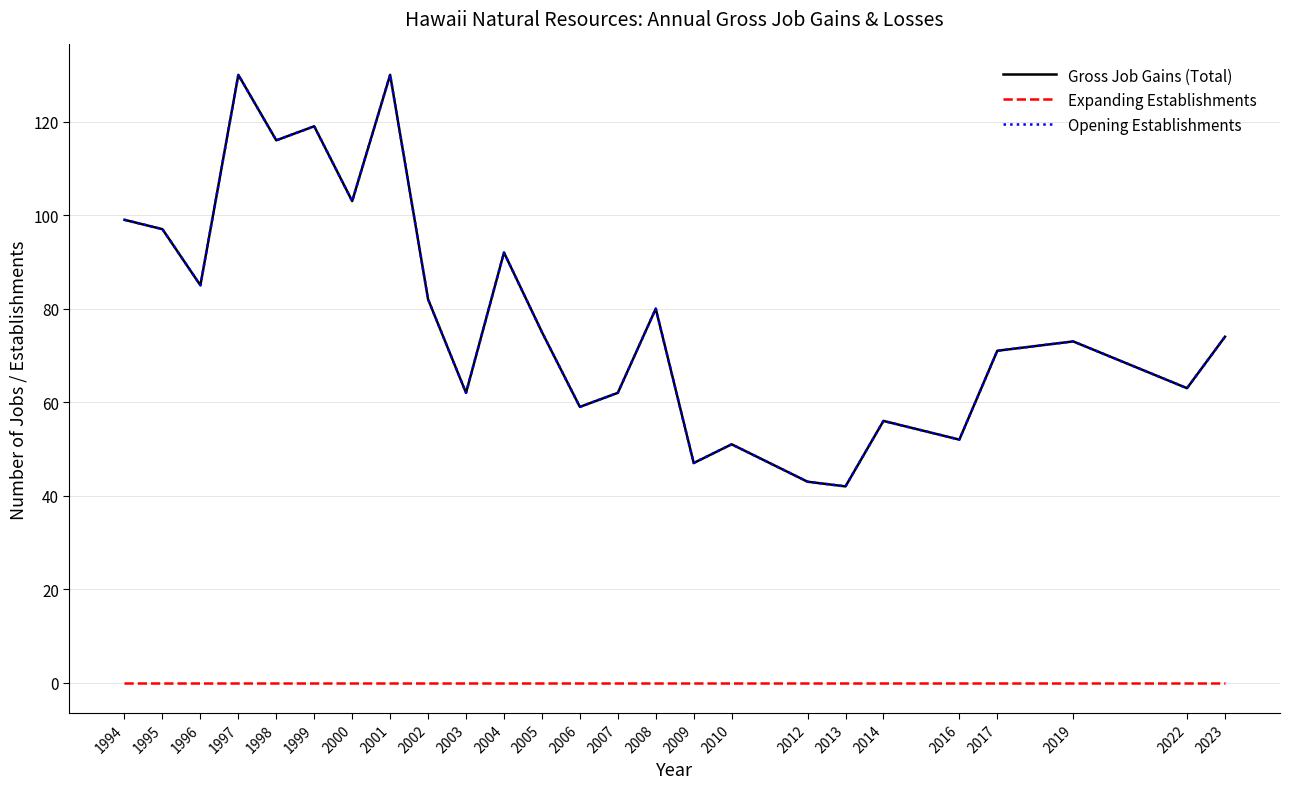

At how many categories does at least one series exceed 112?

4